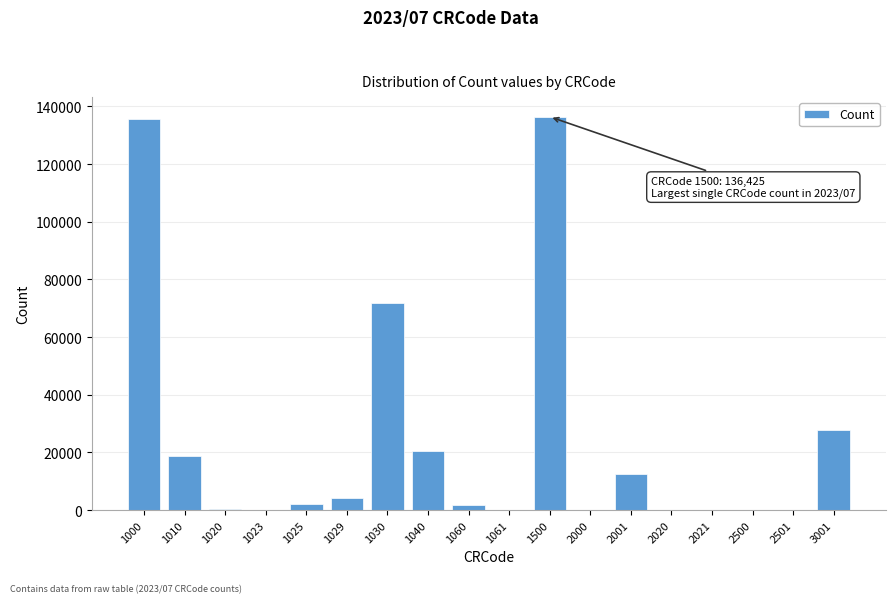

Approximately how many times larger is the value at 2001 compared to 3001?

0.5